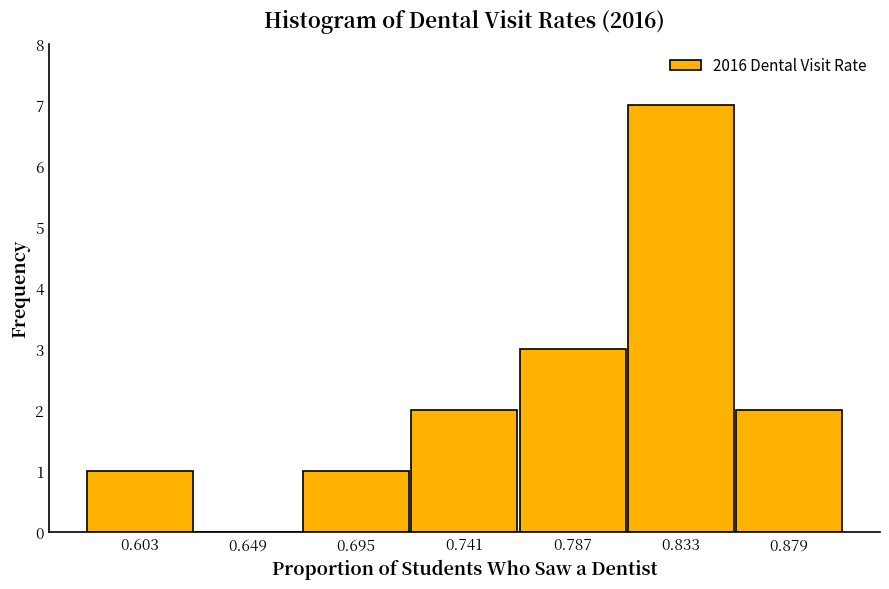

How tall is the bar that spans 0.810 to 0.856 on the x-axis? Neither the bar edges nor the heights are printed on the chart, so give them approximately, as read against the axes.

7